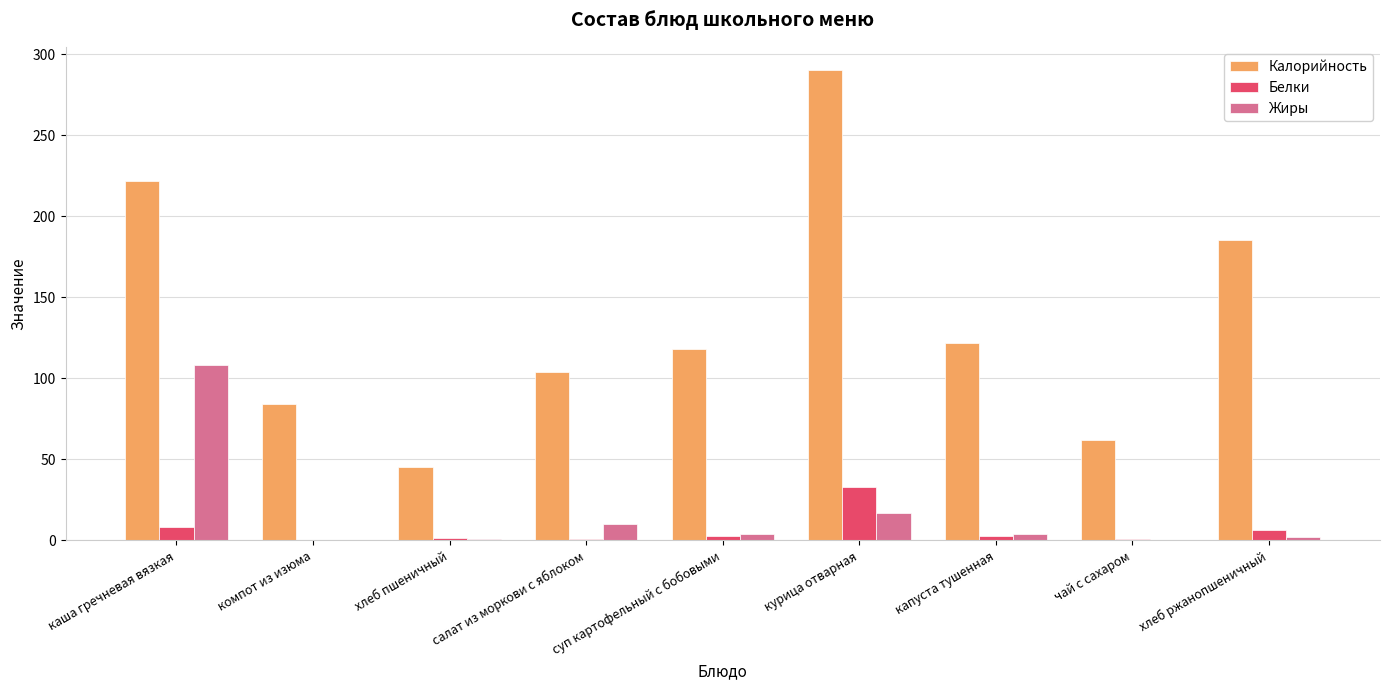

Is it true that Жиры equals 108.0 at каша гречневая вязкая?

True